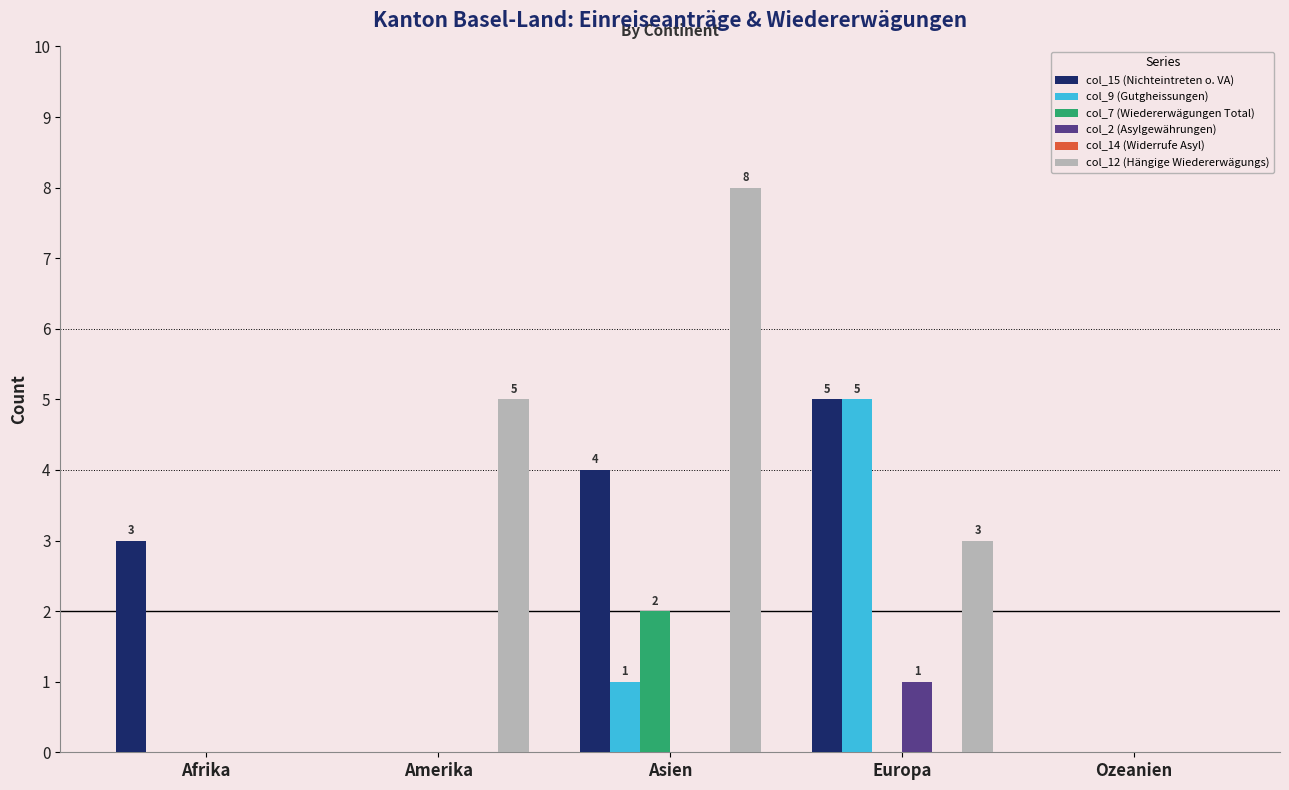

Reading left to right, list all the values displayed in this chart.

col_15 (Nichteintreten o. VA): Afrika=3	Amerika=0	Asien=4	Europa=5	Ozeanien=0
col_9 (Gutgheissungen): Afrika=0	Amerika=0	Asien=1	Europa=5	Ozeanien=0
col_7 (Wiedererwägungen Total): Afrika=0	Amerika=0	Asien=2	Europa=0	Ozeanien=0
col_2 (Asylgewährungen): Afrika=0	Amerika=0	Asien=0	Europa=1	Ozeanien=0
col_12 (Hängige Wiedererwägungs): Afrika=0	Amerika=5	Asien=8	Europa=3	Ozeanien=0